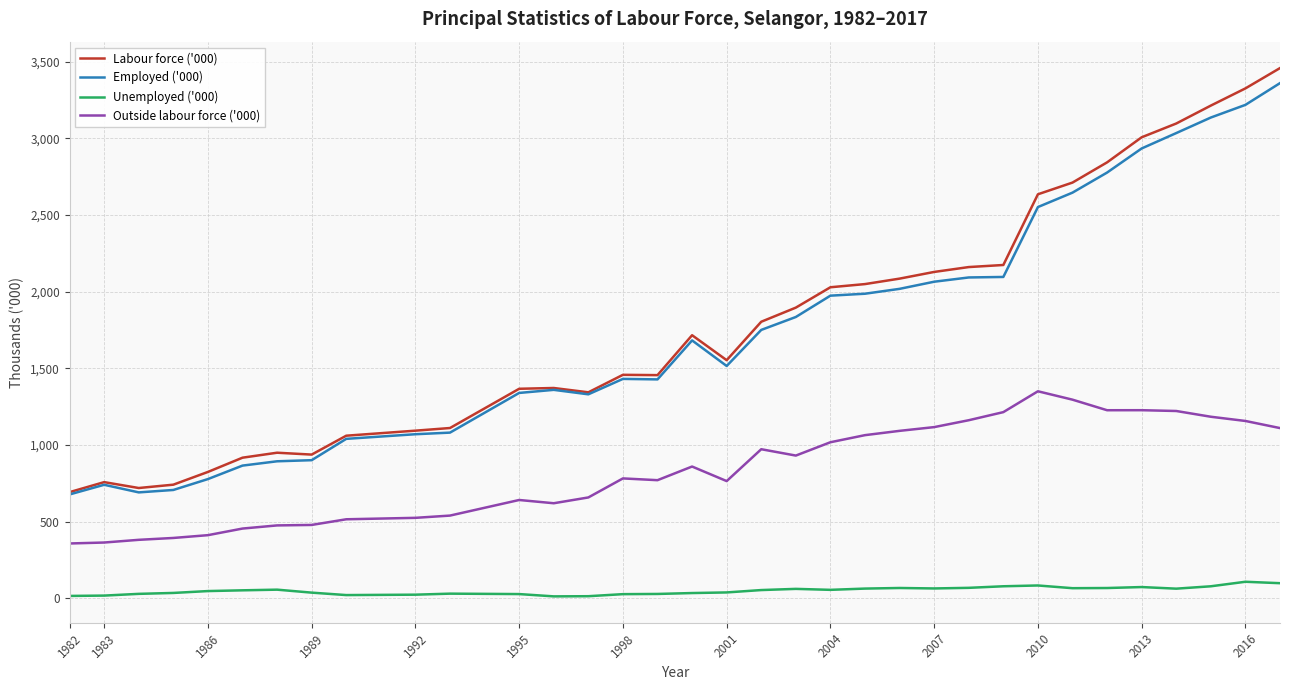

In Labour force ('000), how many points are lower than both neighbors (excluding endpoints)?

5